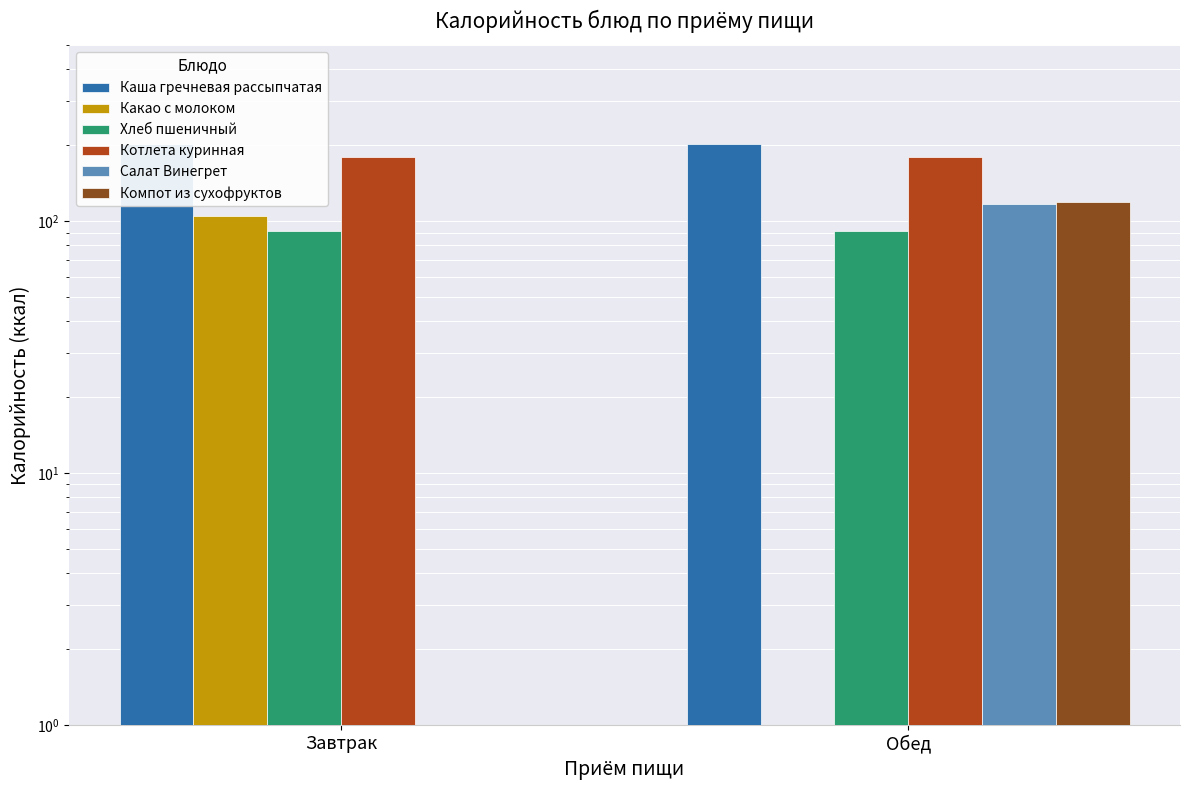

Between Завтрак and Обед, which series saw the biggest shift?

Компот из сухофруктов